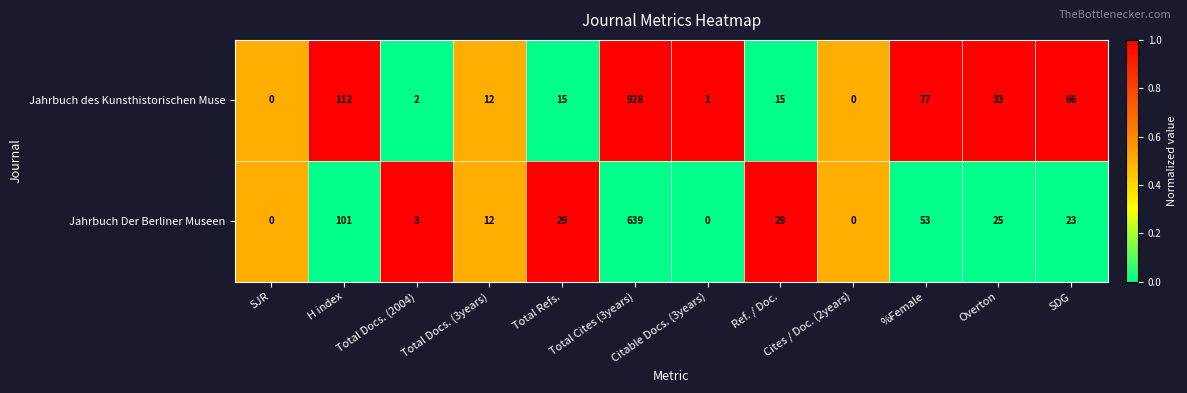

At which label does Jahrbuch Der Berliner Museen first exceed 25?

H index